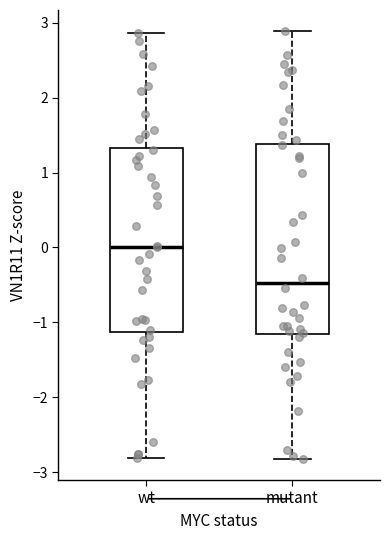

Reading left to right, transcribe this box plot: for each box, give where its median line is, the range the box spans, and where its two whiskers end, as read against the y-axis. The values are not printed on the chart, so give them approximately, as read against the axis.

wt: median 0.0, box -1.1 to 1.3, whiskers -2.8 to 2.9
mutant: median -0.5, box -1.2 to 1.4, whiskers -2.8 to 2.9